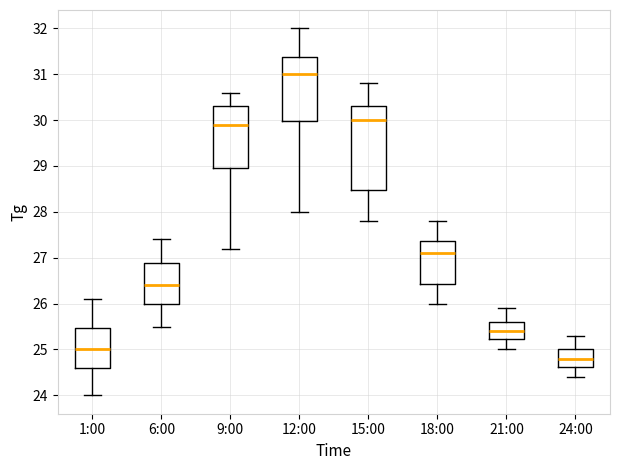

Reading left to right, transcribe this box plot: for each box, give where its median line is, the range the box spans, and where its two whiskers end, as read against the y-axis. The values are not printed on the chart, so give them approximately, as read against the axis.

1:00: median 25.0, box 24.6 to 25.5, whiskers 24.0 to 26.1
6:00: median 26.4, box 26.0 to 26.9, whiskers 25.5 to 27.4
9:00: median 29.9, box 29.0 to 30.3, whiskers 27.2 to 30.6
12:00: median 31.0, box 30.0 to 31.4, whiskers 28.0 to 32.0
15:00: median 30.0, box 28.5 to 30.3, whiskers 27.8 to 30.8
18:00: median 27.1, box 26.4 to 27.4, whiskers 26.0 to 27.8
21:00: median 25.4, box 25.2 to 25.6, whiskers 25.0 to 25.9
24:00: median 24.8, box 24.6 to 25.0, whiskers 24.4 to 25.3